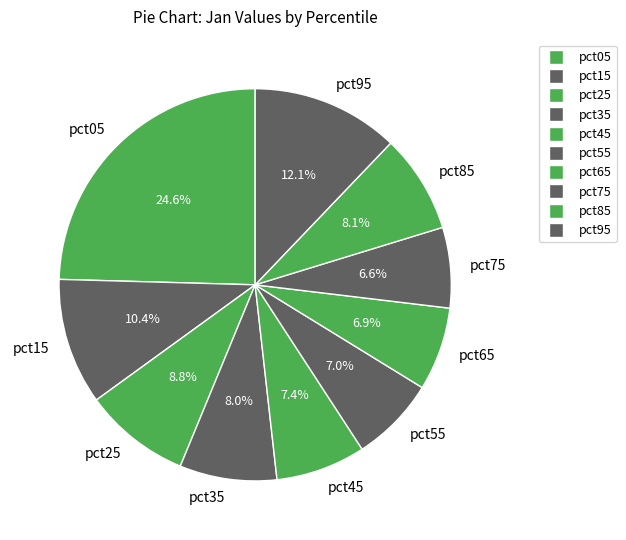

Count the number of slices in the pie.

10